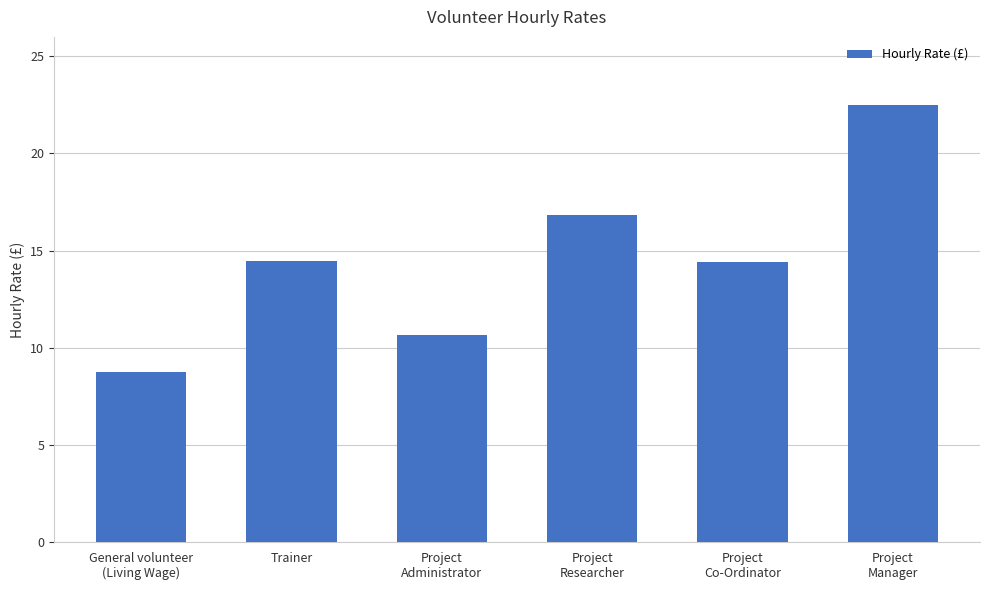

What value does the data have at Project
Manager?

22.5